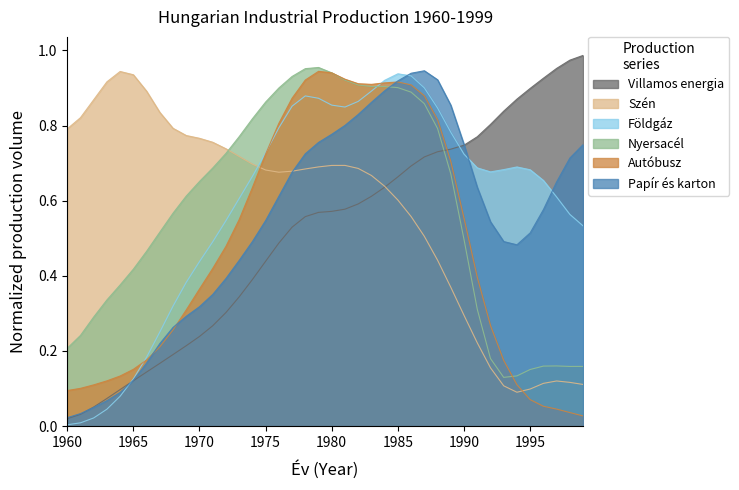

List the series in order of their peak value, highest first.

Villamos energia, Nyersacel, Papir es karton, Autobusz, Szen, Foldgaz